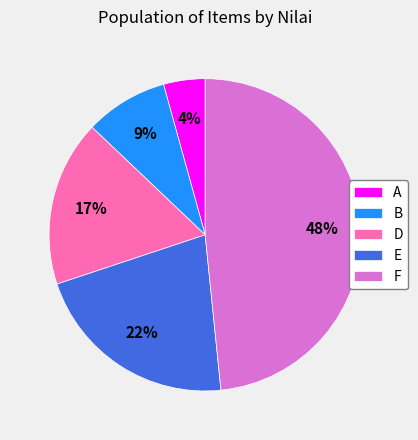

Between B and A, which is larger?

B